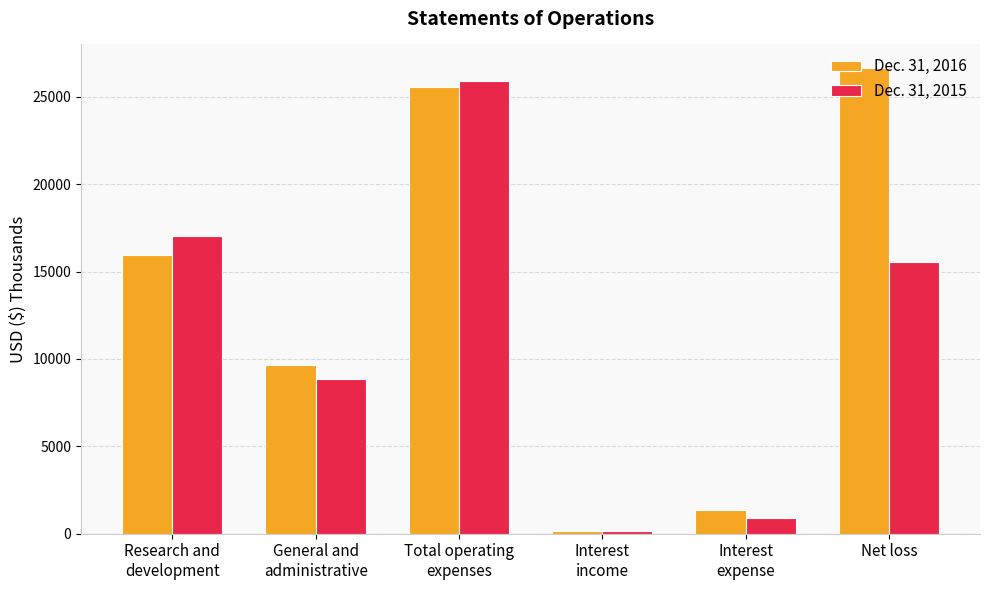

Does the chart contain stacked bars?

No